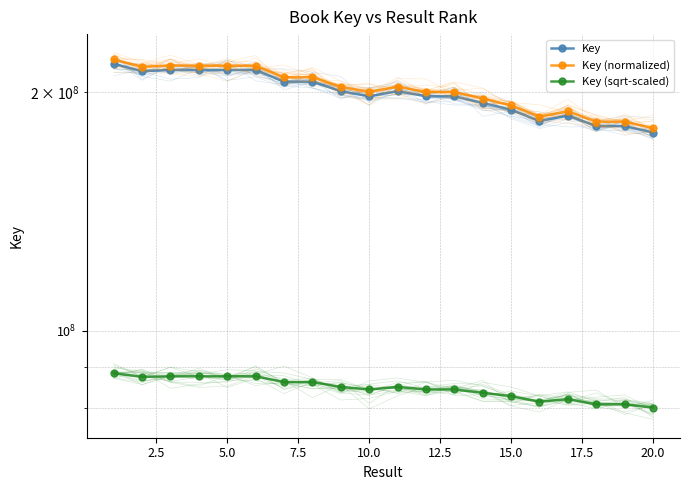

In Key (normalized), how many points are lower than both neighbors (excluding endpoints)?

4